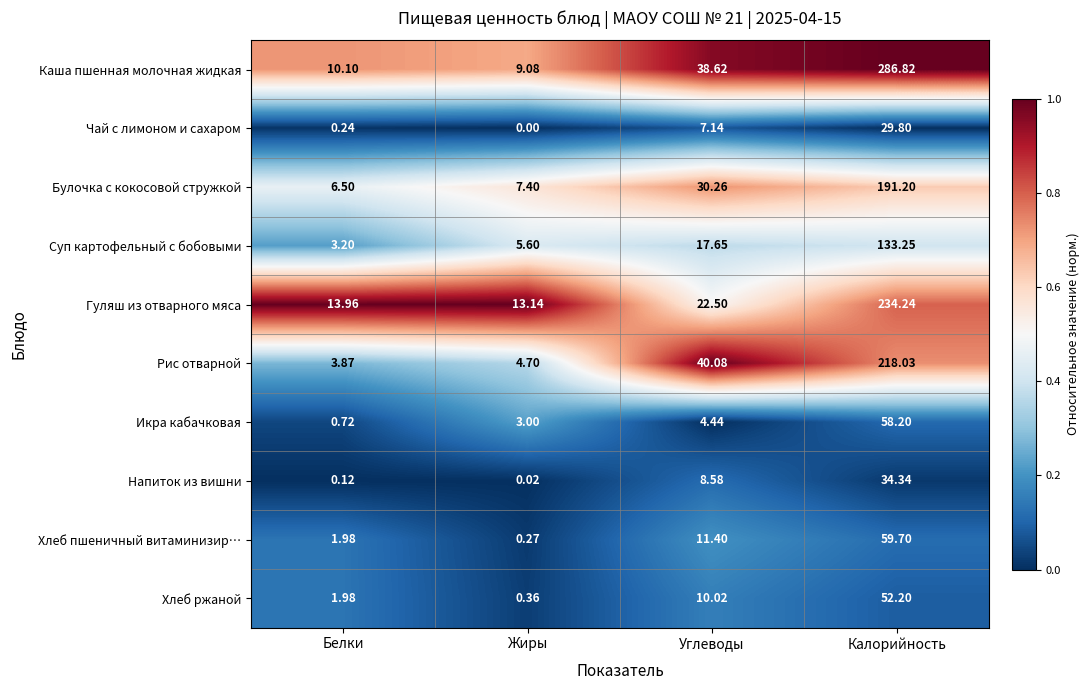

At which label does Икра кабачковая reach its peak?

Калорийность